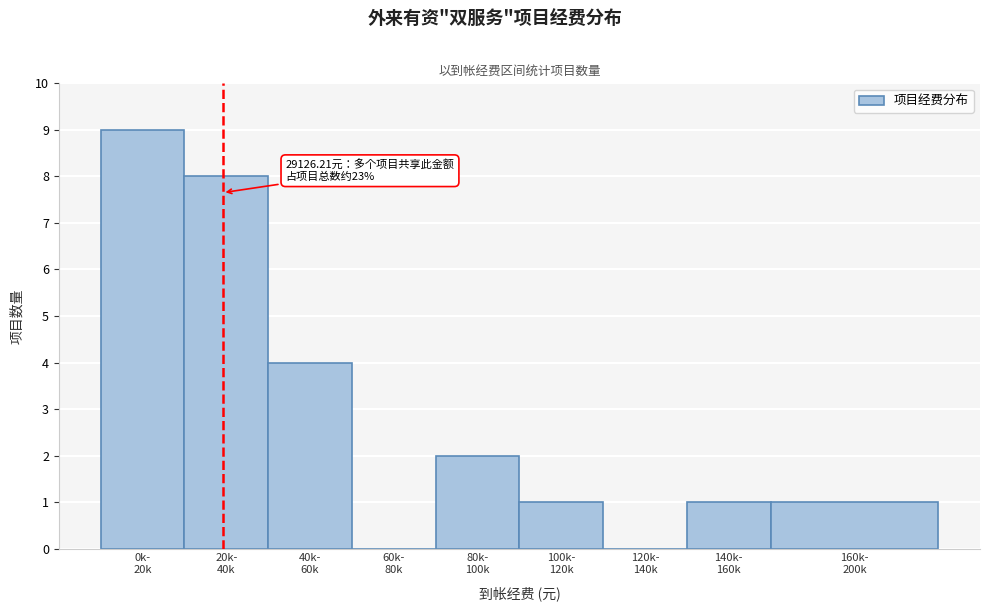

What is the maximum value shown in the chart?

9